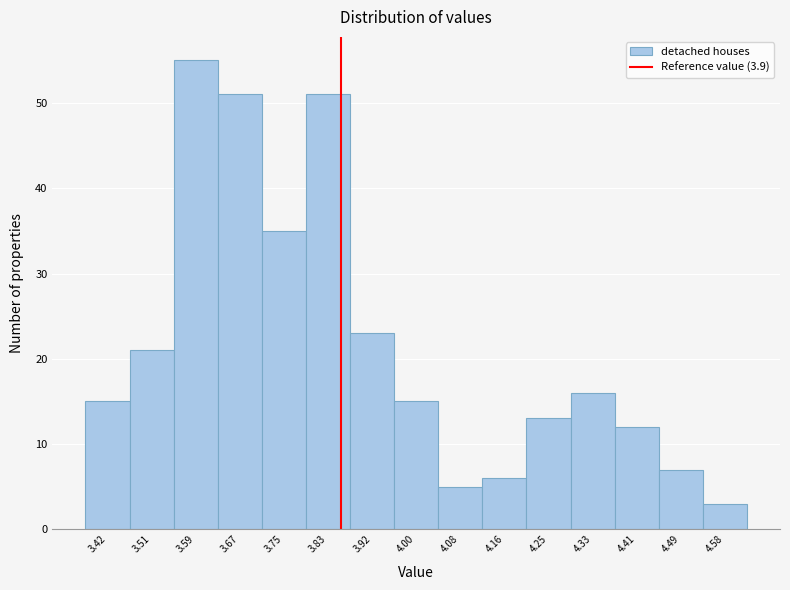

Reading right to left, what are all the values shown in this chart?

3	7	12	16	13	6	5	15	23	51	35	51	55	21	15